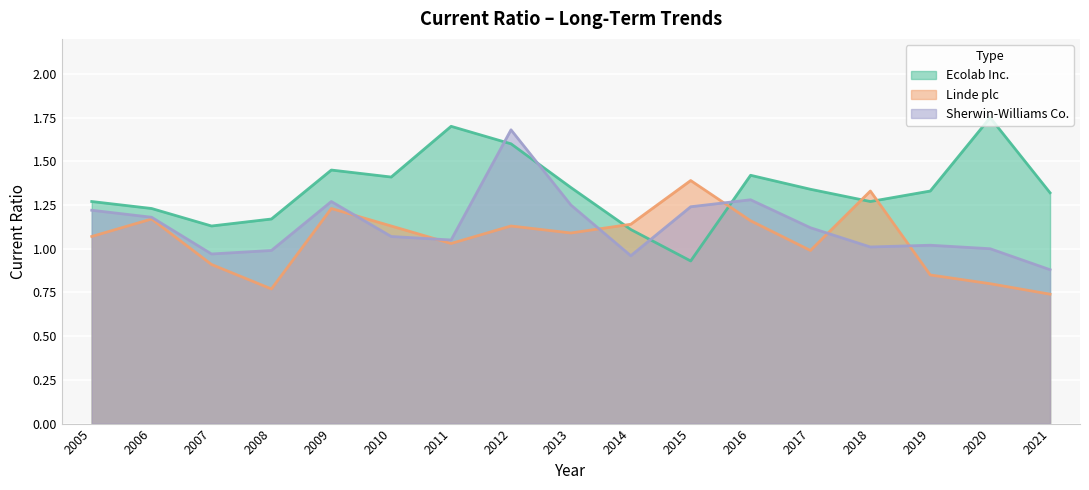

At which label is Ecolab Inc. closest to 1?

2015